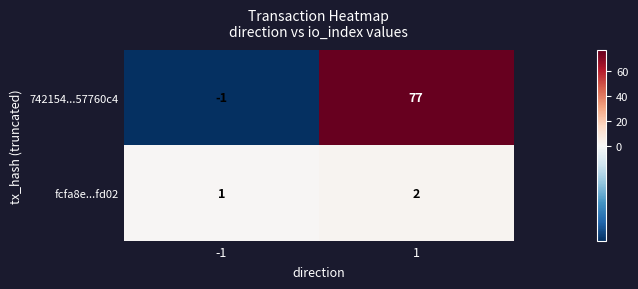

Reading left to right, what are all the values shown in this chart?

742154...57760c4: -1=-1	1=77
fcfa8e...fd02: -1=1	1=2